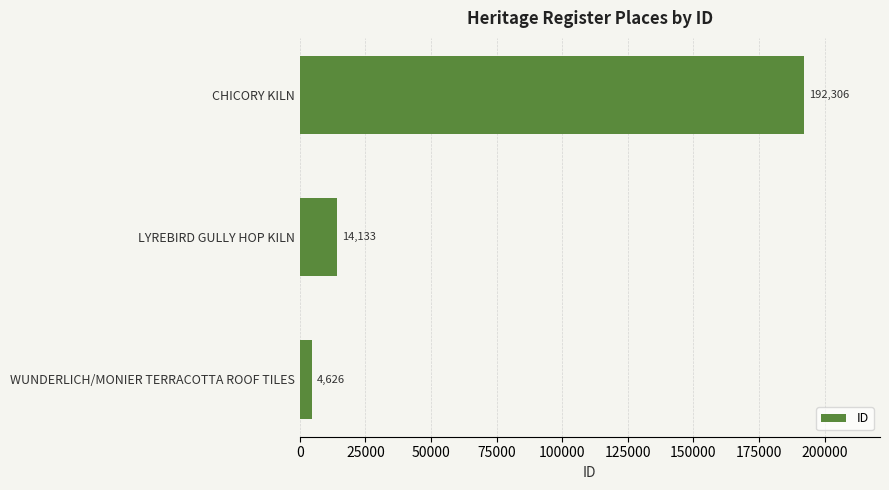

What is the minimum value shown in the chart?

4626